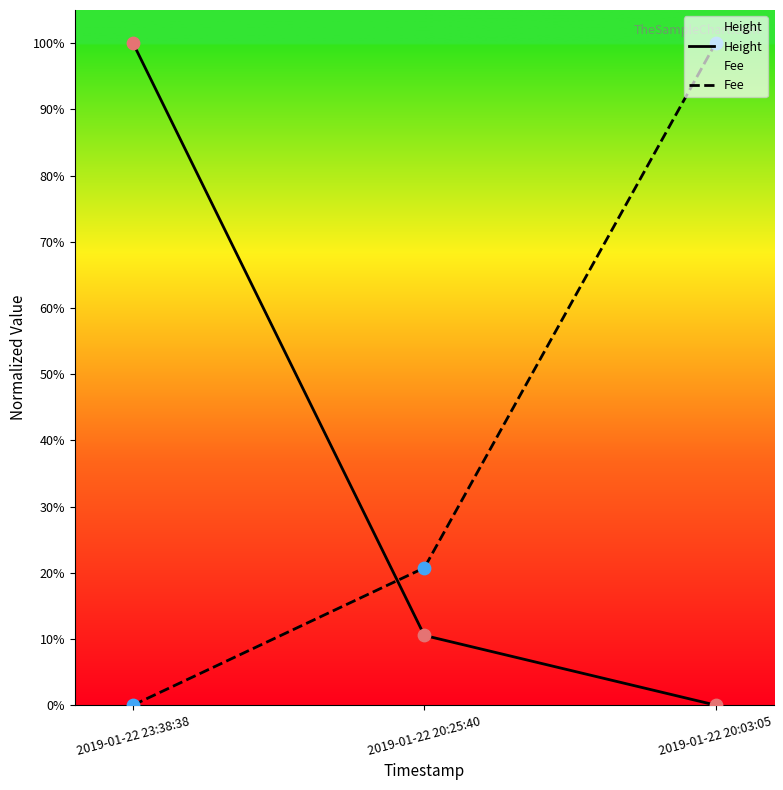

Is the value of Fee at 2019-01-22 23:38:38 greater than the value of Height at 2019-01-22 20:03:05?

No